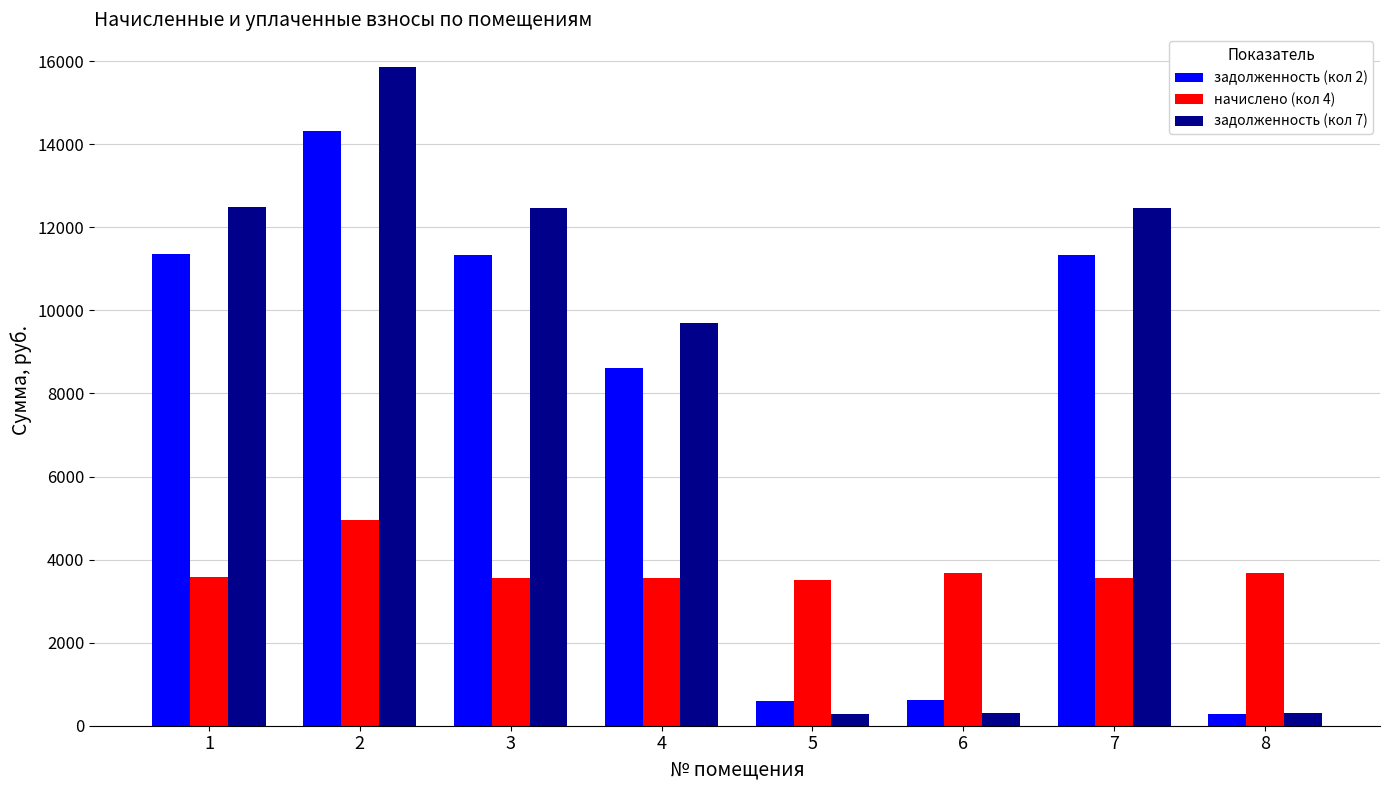

At which label is задолженность (кол 2) closest to 7289?

4